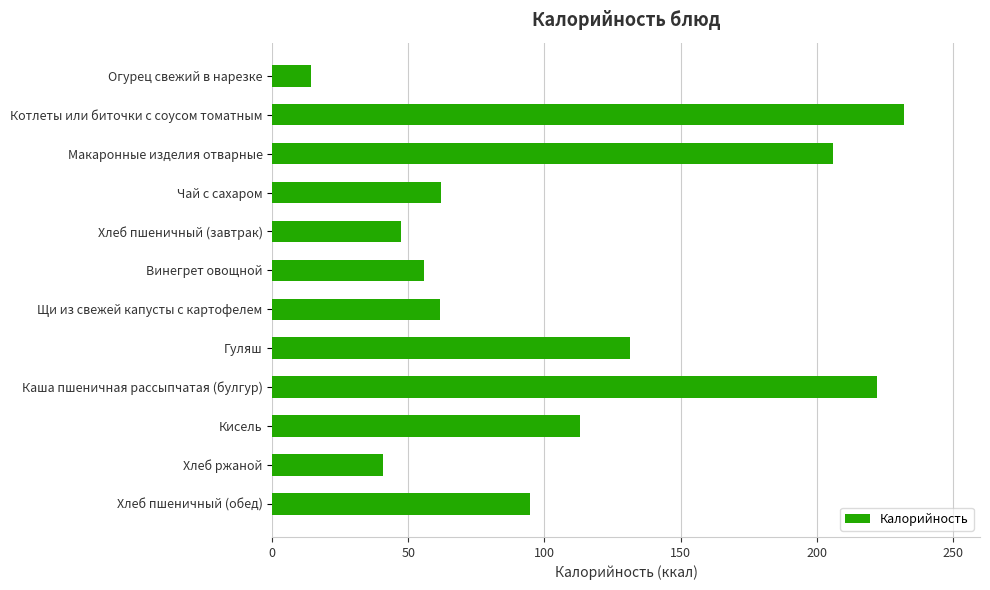

What is the value of the 6th bar from the top?

55.6